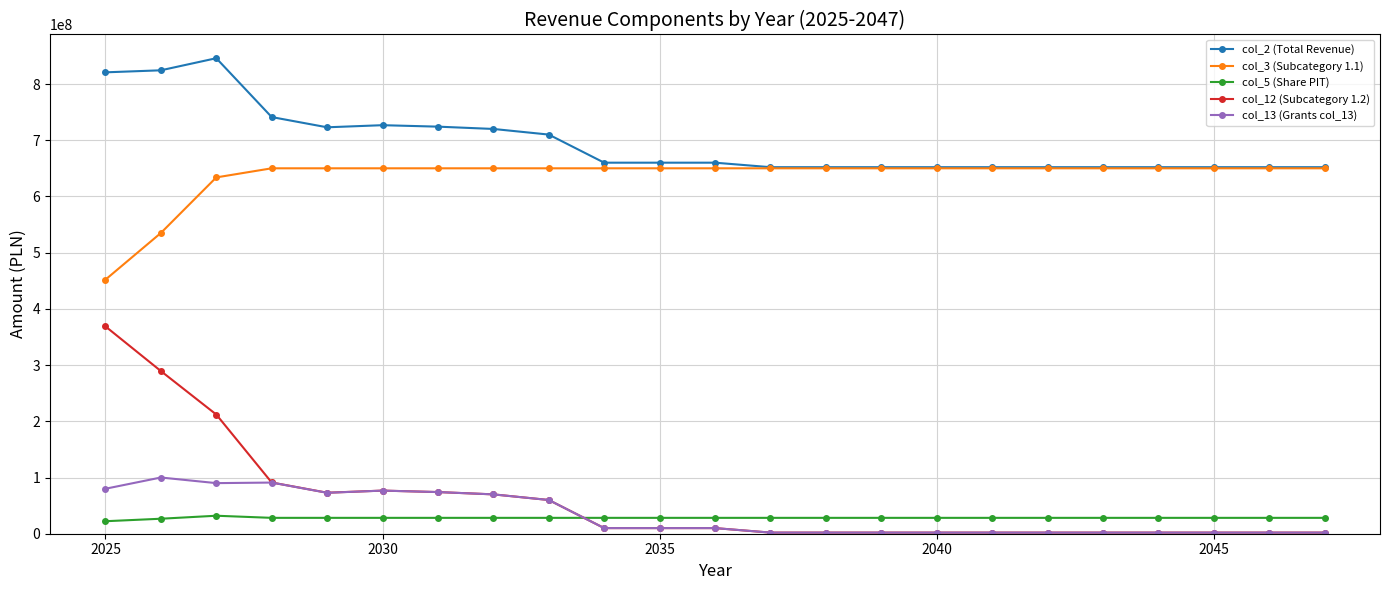

What is the value of the col_5 (Share PIT) point at the 16th from the left?

28236468.0